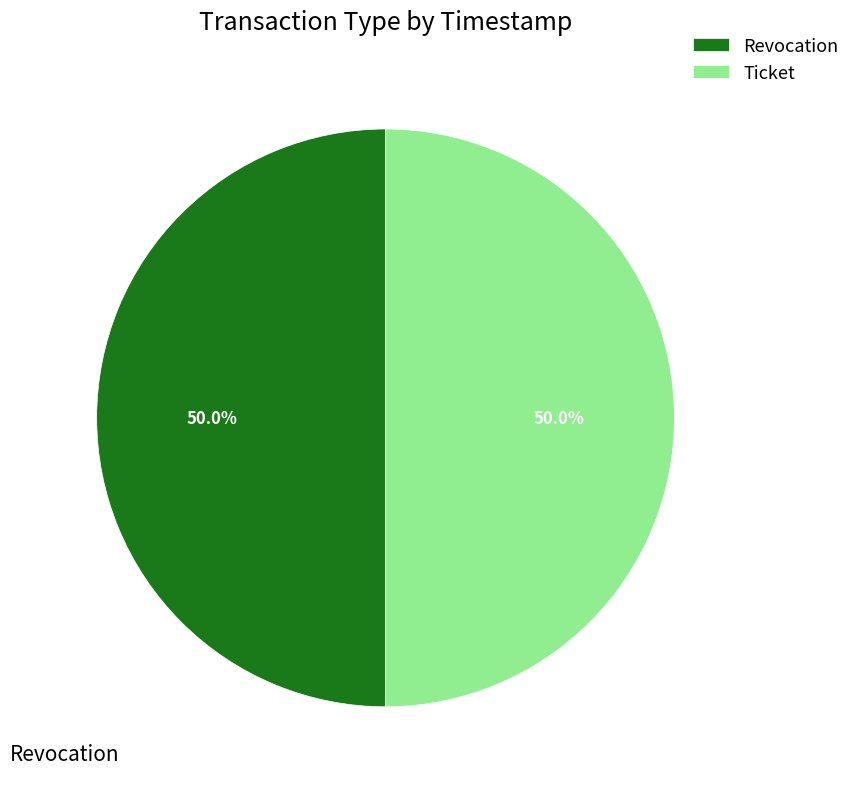

To the nearest percent, what percentage of the pie is Ticket?

50%